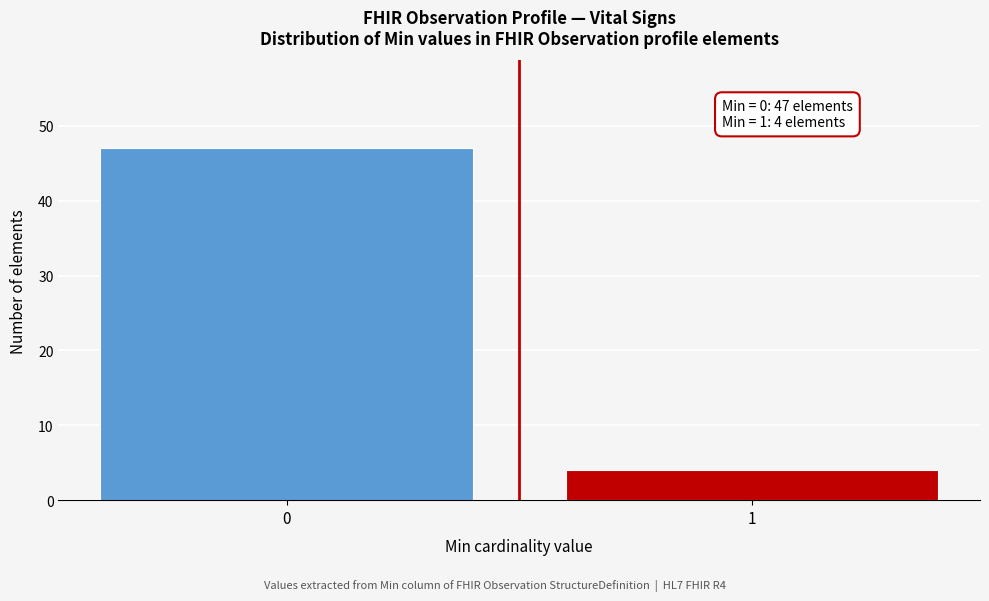

Reading right to left, what are all the values shown in this chart?

1=4	0=47